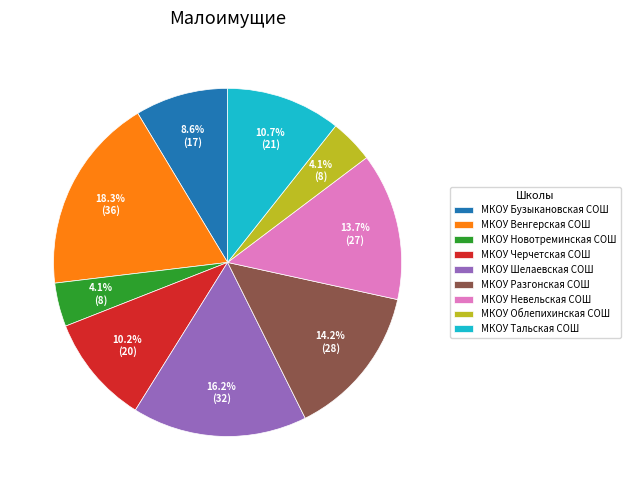

Which has a higher value, МКОУ Невельская СОШ or МКОУ Новотреминская СОШ?

МКОУ Невельская СОШ